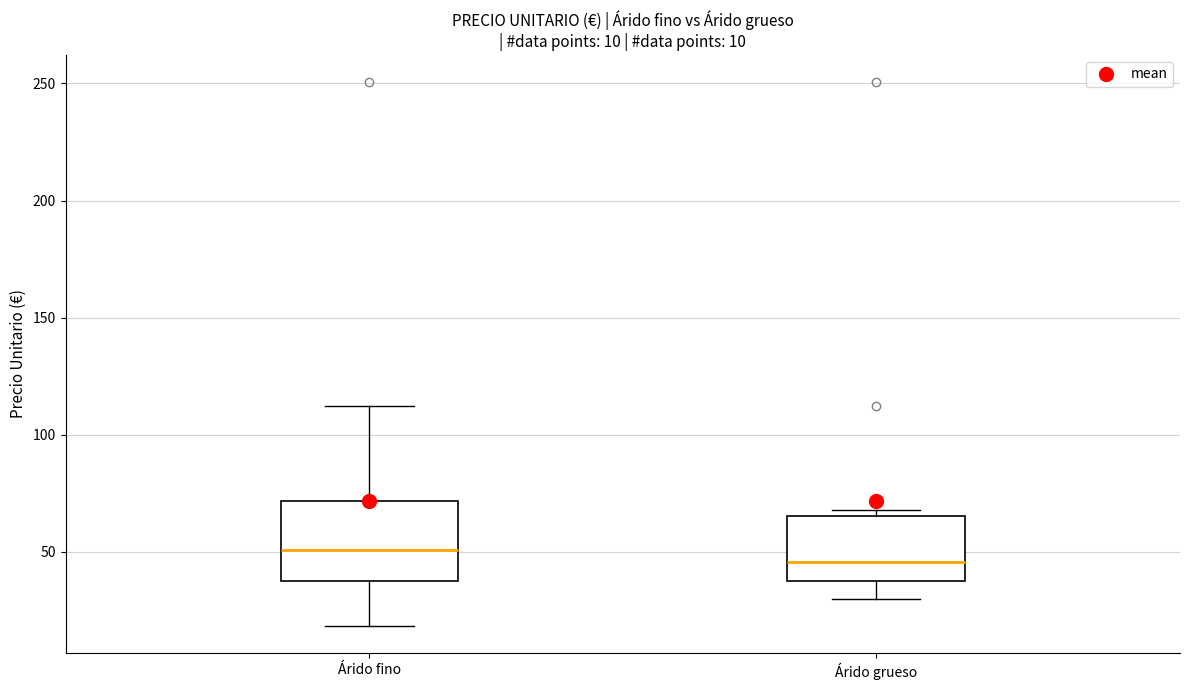

Comparing the boxes themselves (not the whiskers), which one is the tallest?

Árido fino